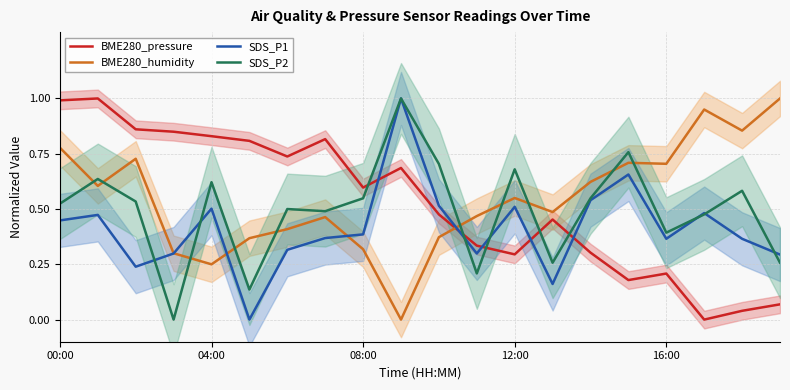

In SDS_P2, how many points are higher than both neighbors (excluding endpoints)?

7